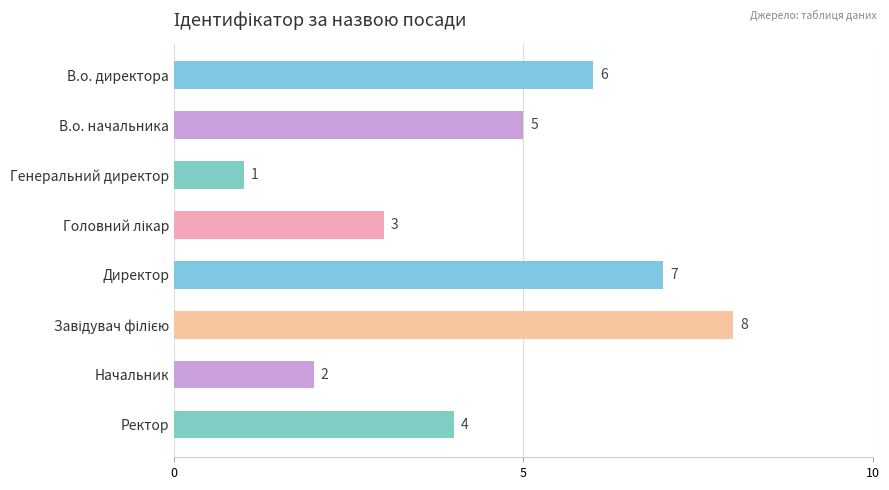

The chart shows a value of 5 at В.о. начальника. True or false?

True